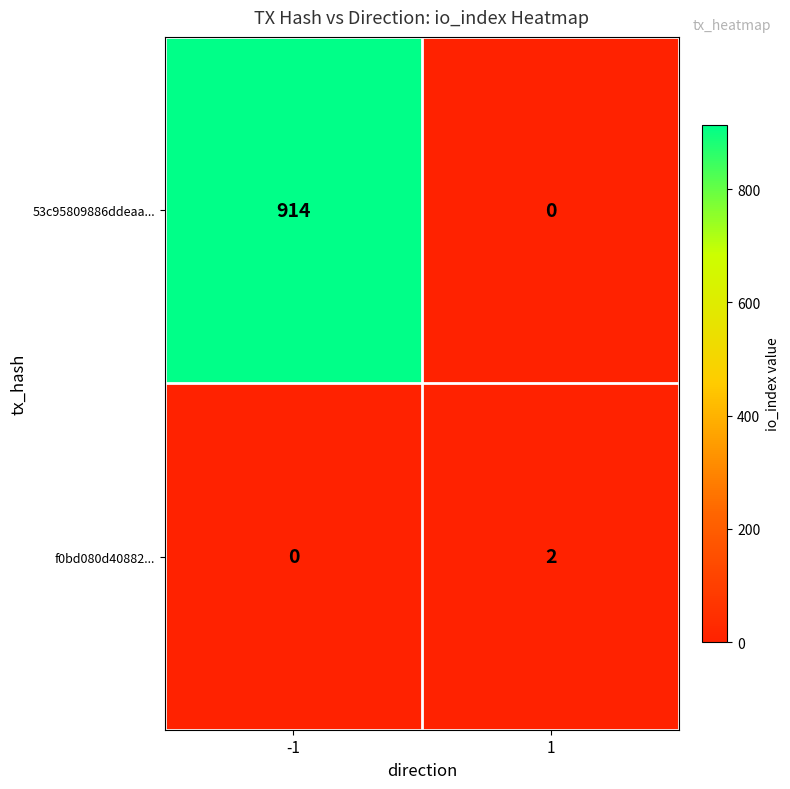

Rank the series by their maximum value, from lowest to highest.

f0bd080d40882..., 53c95809886ddeaa...